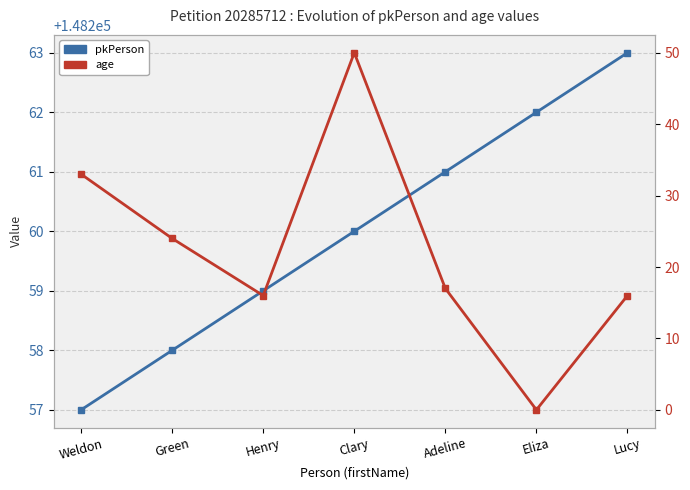

What is the spread (max minus min) of values at Clary?

148210